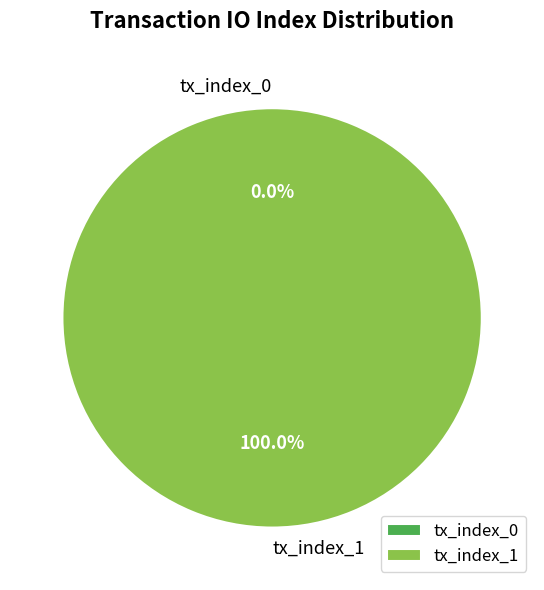

Is there a majority slice in this chart?

Yes